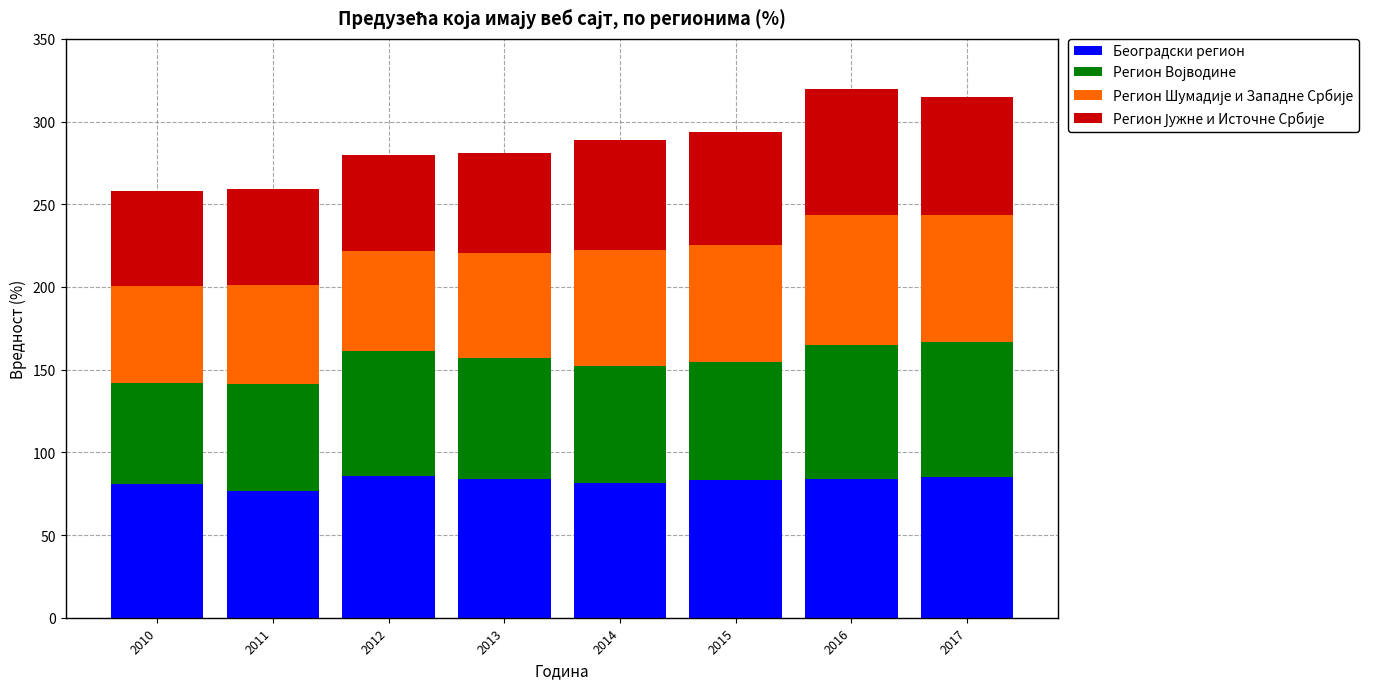

What is the difference between the maximum and minimum values in the Београдски регион series?

9.1